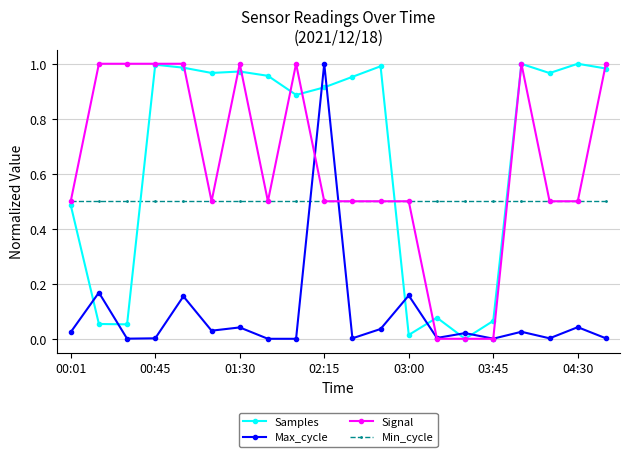

How many intersections are there between Min_cycle and Max_cycle?

2